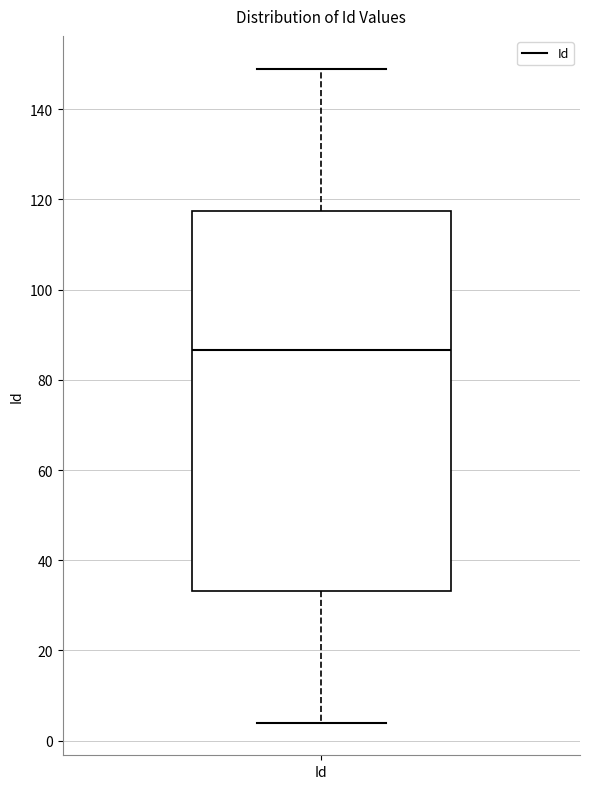

Transcribe this box plot: give where the median line is, the range the box spans, and where the two whiskers end, as read against the y-axis. The values are not printed on the chart, so give them approximately, as read against the axis.

median 86, box 34 to 118, whiskers 4 to 150